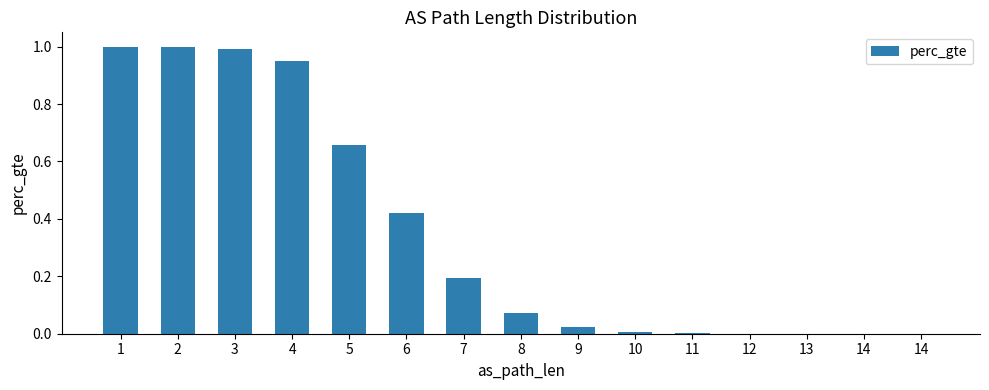

How many categories are shown in the chart?

15